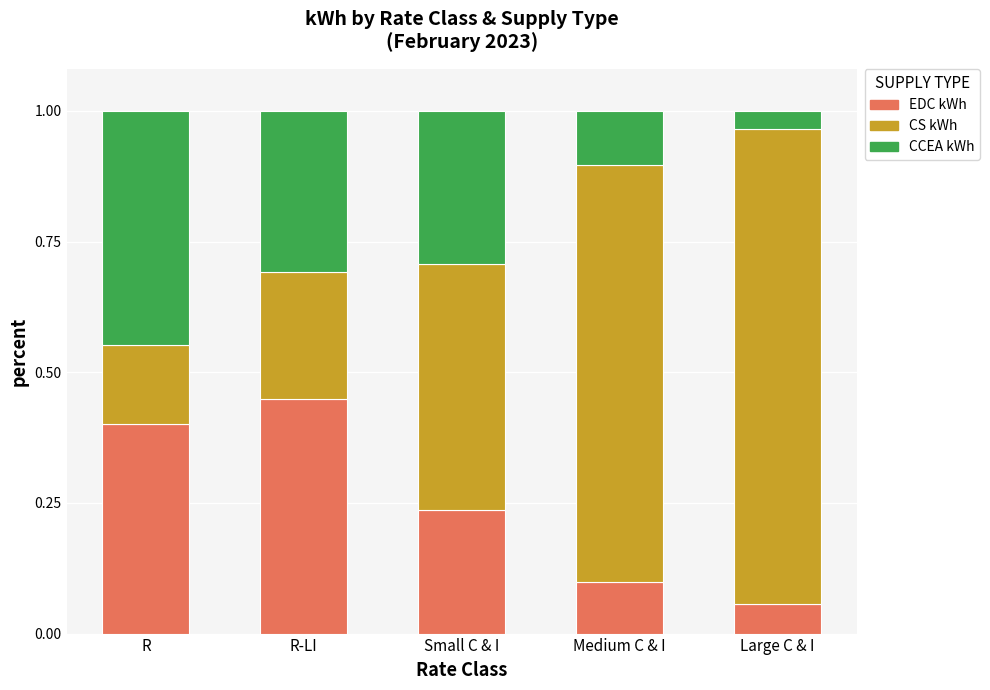

What is the sum of all EDC kWh values?

1.2